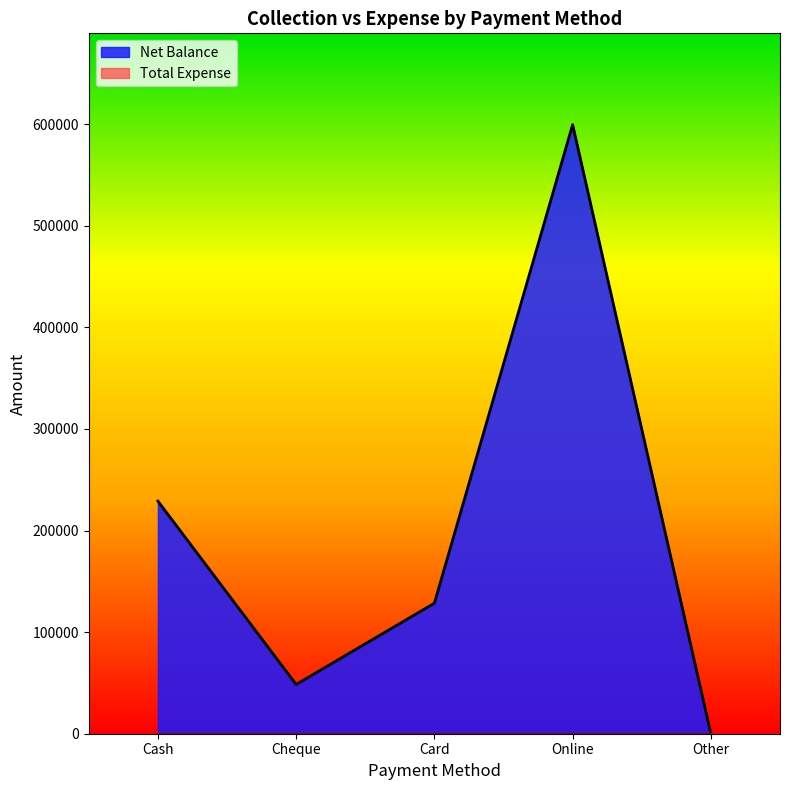

The chart shows a value of 48500 at Cheque. True or false?

True